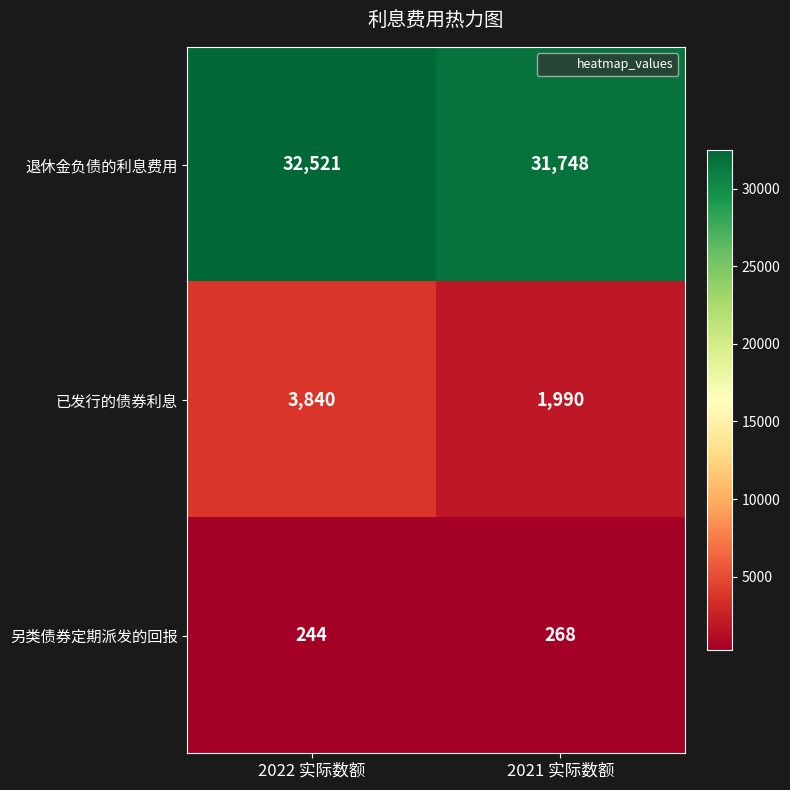

Reading left to right, what are all the values shown in this chart?

退休金负债的利息费用: 2022 实际数额=32521	2021 实际数额=31748
已发行的债券利息: 2022 实际数额=3840	2021 实际数额=1990
另类债券定期派发的回报: 2022 实际数额=244	2021 实际数额=268